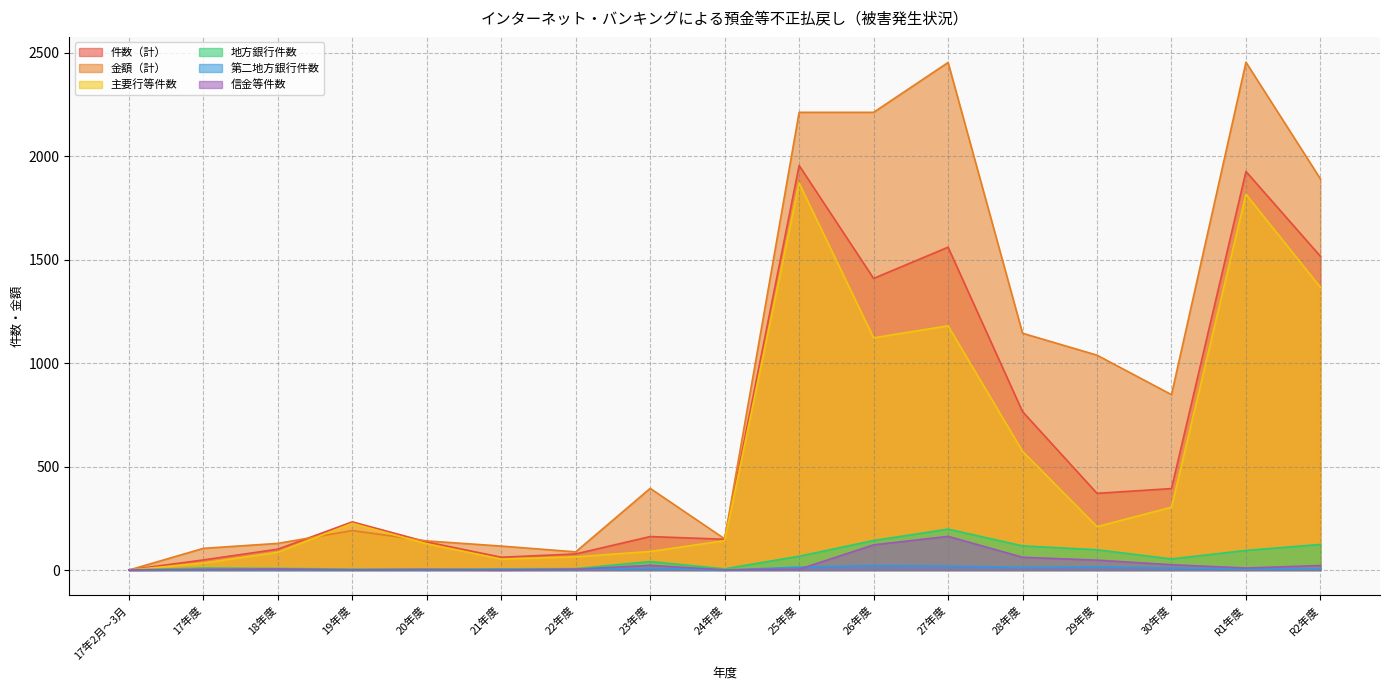

How many positive values does the 主要行等件数 series have?

16